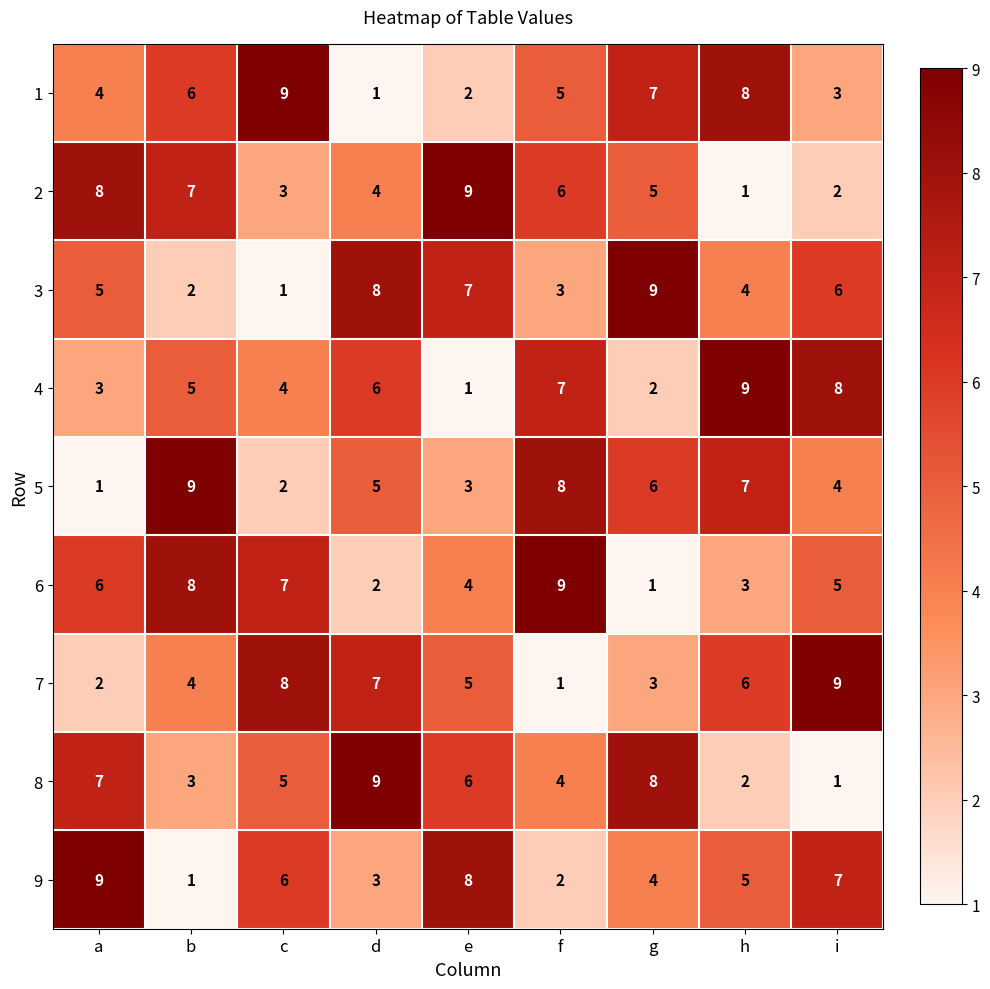

What is the difference between the highest and lowest values at f?

8